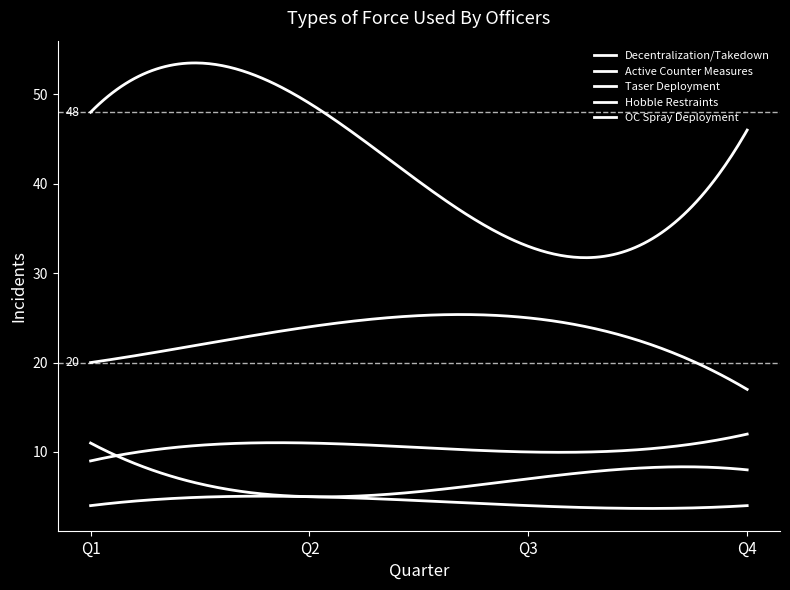

In Decentralization/Takedown, how many points are higher than both neighbors (excluding endpoints)?

1